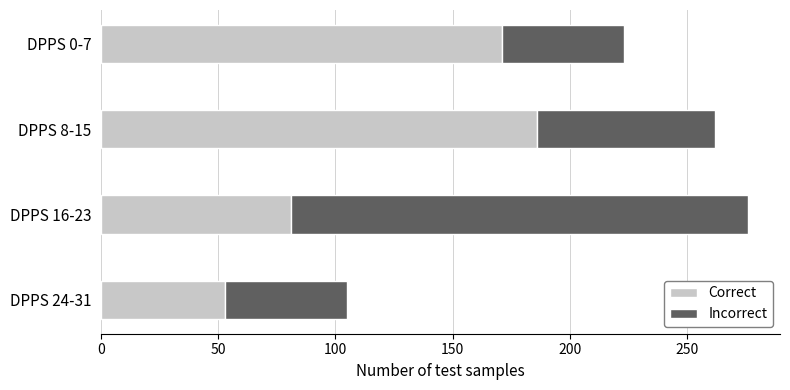

What is the difference between the second highest and minimum values in the Correct series?

118